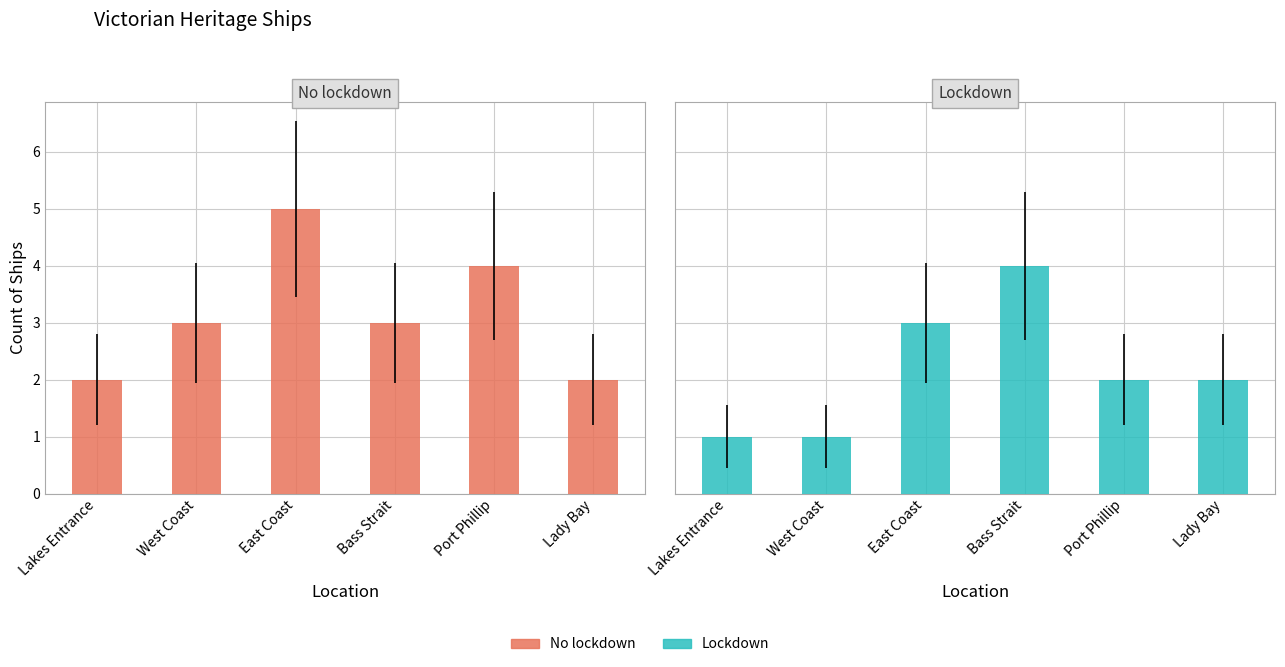

List the series in order of their overall mean, highest first.

No lockdown, Lockdown